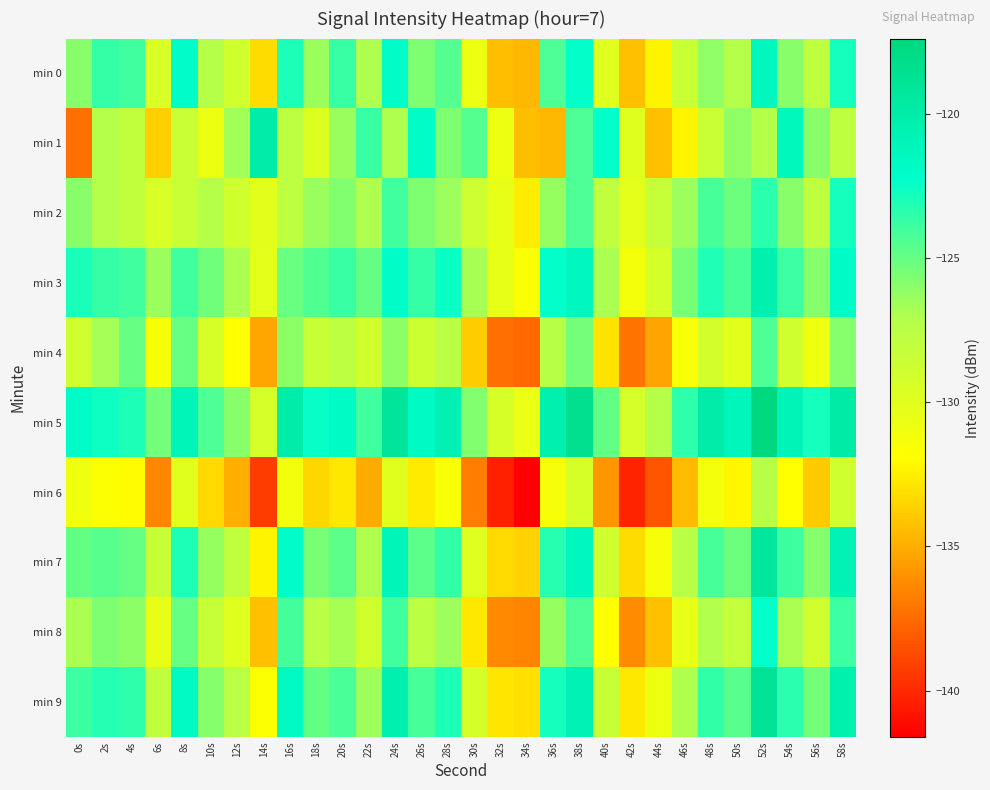

Reading left to right, extract all data points from this chart.

min 0: 0s=-125.9	2s=-123.7	4s=-124.0	6s=-129.4	8s=-122.0	10s=-127.3	12s=-128.9	14s=-133.2	16s=-123.1	18s=-126.4	20s=-123.8	22s=-127.0	24s=-122.0	26s=-125.7	28s=-124.6	30s=-130.8	32s=-134.4	34s=-134.6	36s=-124.3	38s=-122.4	40s=-129.9	42s=-134.2	44s=-132.3	46s=-128.5	48s=-126.1	50s=-127.2	52s=-121.4	54s=-125.9	56s=-127.9	58s=-122.9
min 1: 0s=-137.3	2s=-127.2	4s=-128.1	6s=-133.7	8s=-128.5	10s=-130.8	12s=-126.6	14s=-120.1	16s=-127.7	18s=-129.7	20s=-126.4	22s=-123.8	24s=-127.0	26s=-122.0	28s=-125.7	30s=-124.6	32s=-130.8	34s=-134.4	36s=-134.6	38s=-124.3	40s=-122.4	42s=-129.9	44s=-134.2	46s=-132.3	48s=-128.5	50s=-126.1	52s=-127.2	54s=-121.4	56s=-125.9	58s=-127.9
min 2: 0s=-125.9	2s=-127.2	4s=-128.1	6s=-129.4	8s=-128.5	10s=-127.3	12s=-128.9	14s=-130.1	16s=-127.7	18s=-126.4	20s=-125.8	22s=-127.0	24s=-124.0	26s=-125.7	28s=-126.6	30s=-128.8	32s=-130.4	34s=-132.6	36s=-126.3	38s=-124.4	40s=-127.9	42s=-130.2	44s=-128.3	46s=-126.5	48s=-124.1	50s=-125.2	52s=-123.4	54s=-125.9	56s=-127.9	58s=-122.9
min 3: 0s=-122.9	2s=-123.7	4s=-124.0	6s=-126.4	8s=-124.0	10s=-125.3	12s=-126.9	14s=-130.2	16s=-125.1	18s=-124.4	20s=-123.8	22s=-125.0	24s=-122.0	26s=-123.7	28s=-122.6	30s=-126.8	32s=-130.4	34s=-131.6	36s=-122.3	38s=-121.4	40s=-126.9	42s=-131.2	44s=-129.3	46s=-125.5	48s=-123.1	50s=-124.2	52s=-120.4	54s=-123.9	56s=-125.9	58s=-121.9
min 4: 0s=-128.9	2s=-126.7	4s=-125.0	6s=-131.4	8s=-125.0	10s=-129.3	12s=-131.9	14s=-135.2	16s=-126.1	18s=-128.4	20s=-127.8	22s=-129.0	24s=-126.0	26s=-128.7	28s=-127.6	30s=-133.8	32s=-137.4	34s=-137.6	36s=-127.3	38s=-125.4	40s=-132.9	42s=-137.2	44s=-135.3	46s=-131.5	48s=-129.1	50s=-130.2	52s=-124.4	54s=-128.9	56s=-130.9	58s=-125.9
min 5: 0s=-121.9	2s=-122.7	4s=-123.0	6s=-125.4	8s=-121.0	10s=-124.3	12s=-125.9	14s=-129.2	16s=-120.1	18s=-122.4	20s=-121.8	22s=-124.0	24s=-119.0	26s=-121.7	28s=-120.6	30s=-125.8	32s=-129.4	34s=-130.6	36s=-120.3	38s=-118.4	40s=-124.9	42s=-129.2	44s=-127.3	46s=-123.5	48s=-120.1	50s=-121.2	52s=-117.4	54s=-120.9	56s=-122.9	58s=-119.9
min 6: 0s=-130.9	2s=-131.7	4s=-132.0	6s=-136.4	8s=-130.0	10s=-133.3	12s=-134.9	14s=-139.2	16s=-131.1	18s=-133.4	20s=-132.8	22s=-135.0	24s=-130.0	26s=-132.7	28s=-131.6	30s=-136.8	32s=-140.4	34s=-141.6	36s=-131.3	38s=-129.4	40s=-135.9	42s=-140.2	44s=-138.3	46s=-134.5	48s=-131.1	50s=-132.2	52s=-127.4	54s=-131.9	56s=-133.9	58s=-128.9
min 7: 0s=-124.9	2s=-124.7	4s=-125.0	6s=-128.4	8s=-123.0	10s=-126.3	12s=-127.9	14s=-132.2	16s=-122.1	18s=-125.4	20s=-124.8	22s=-127.0	24s=-121.0	26s=-124.7	28s=-123.6	30s=-129.8	32s=-133.4	34s=-133.6	36s=-123.3	38s=-121.4	40s=-128.9	42s=-133.2	44s=-131.3	46s=-127.5	48s=-124.1	50s=-125.2	52s=-119.4	54s=-123.9	56s=-125.9	58s=-120.9
min 8: 0s=-126.9	2s=-125.7	4s=-126.0	6s=-130.4	8s=-125.0	10s=-128.3	12s=-129.9	14s=-134.2	16s=-124.1	18s=-127.4	20s=-126.8	22s=-129.0	24s=-124.0	26s=-127.7	28s=-126.6	30s=-132.8	32s=-136.4	34s=-136.6	36s=-126.3	38s=-124.4	40s=-131.9	42s=-136.2	44s=-134.3	46s=-130.5	48s=-127.1	50s=-128.2	52s=-122.4	54s=-126.9	56s=-128.9	58s=-123.9
min 9: 0s=-123.9	2s=-123.2	4s=-123.5	6s=-127.9	8s=-121.5	10s=-125.8	12s=-127.4	14s=-131.7	16s=-121.6	18s=-124.9	20s=-124.3	22s=-126.5	24s=-120.5	26s=-124.2	28s=-123.1	30s=-129.3	32s=-132.9	34s=-133.1	36s=-122.8	38s=-120.9	40s=-128.4	42s=-132.7	44s=-130.8	46s=-127.0	48s=-123.6	50s=-124.7	52s=-118.9	54s=-123.4	56s=-125.4	58s=-120.4